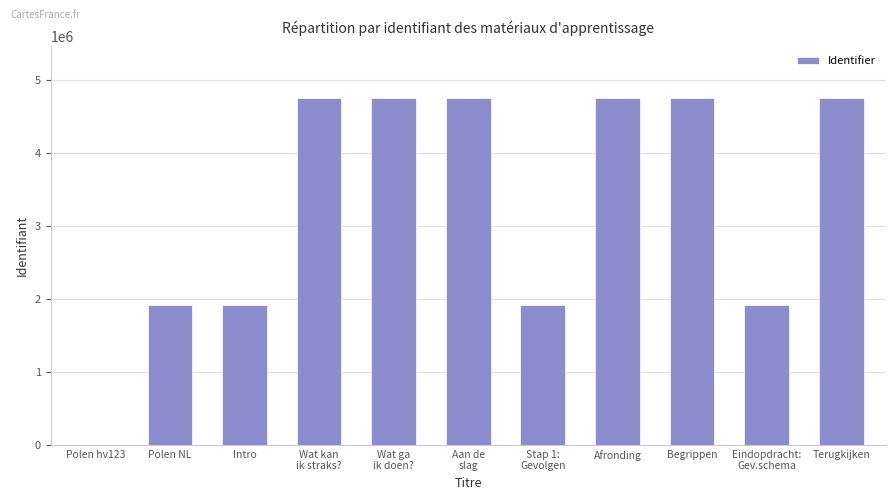

True or false: the data shows 8455077 at Terugkijken.

False